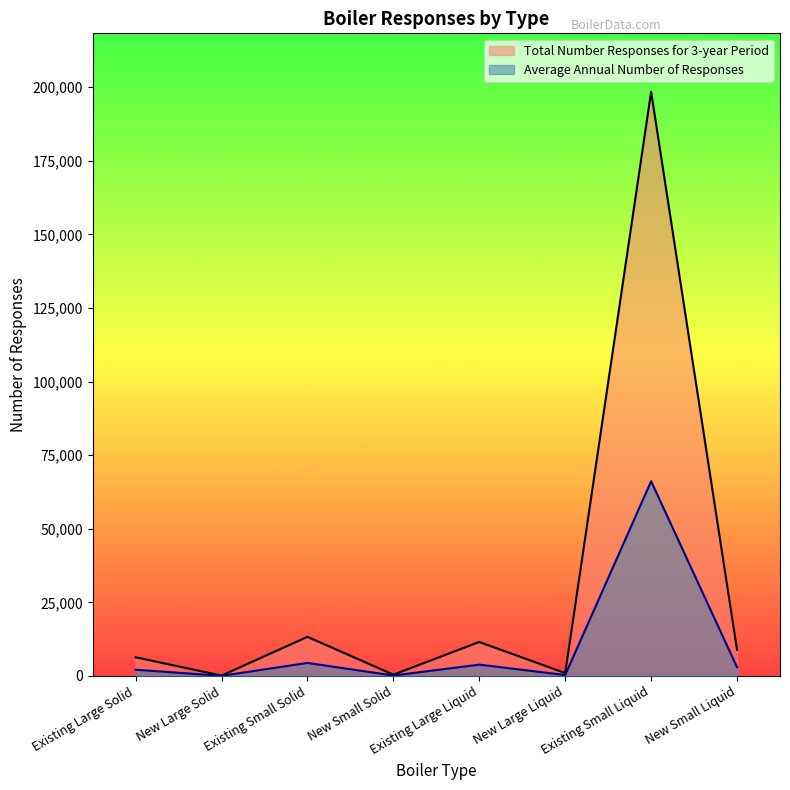

What is the label of the 1st point from the left?

Existing Large Solid